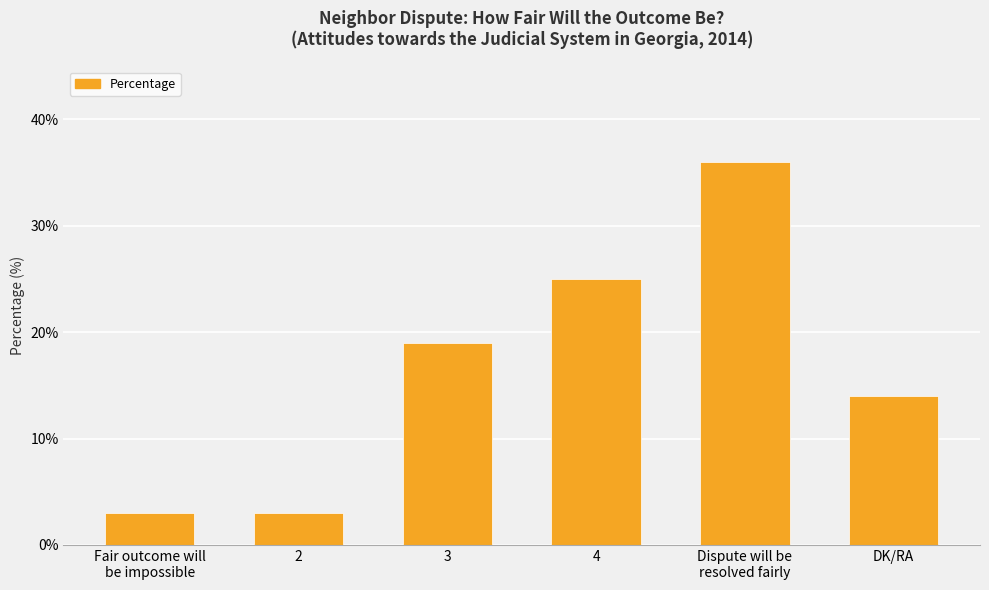

What is the difference between the second highest and minimum values?

22